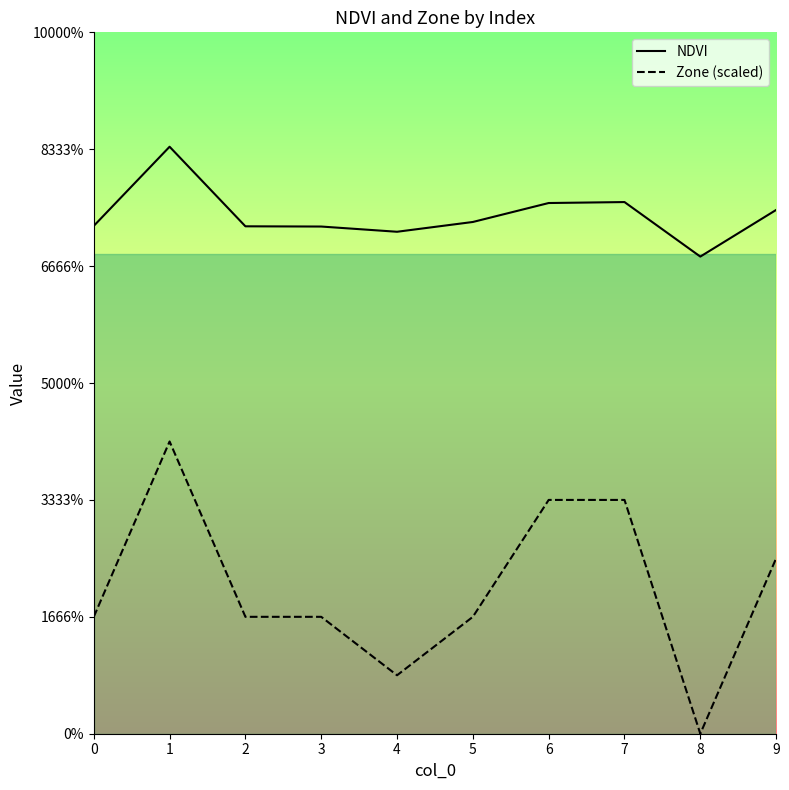

At which label does NDVI reach its peak?

1